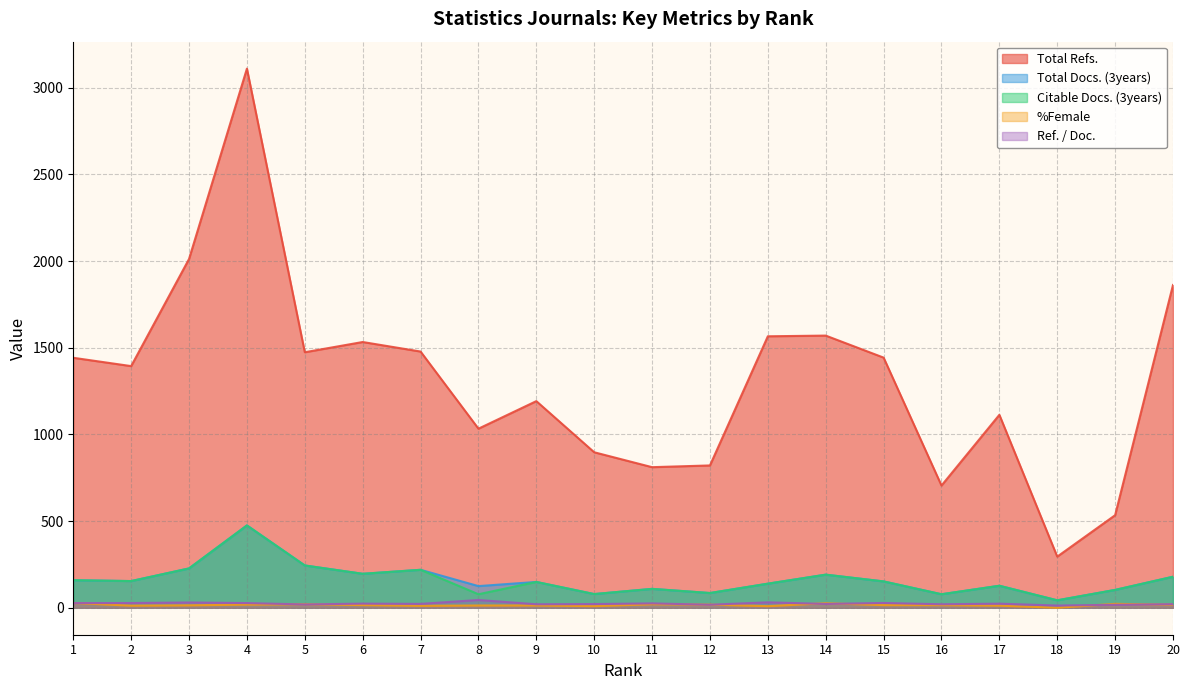

Where does the %Female series first go above 15?

1